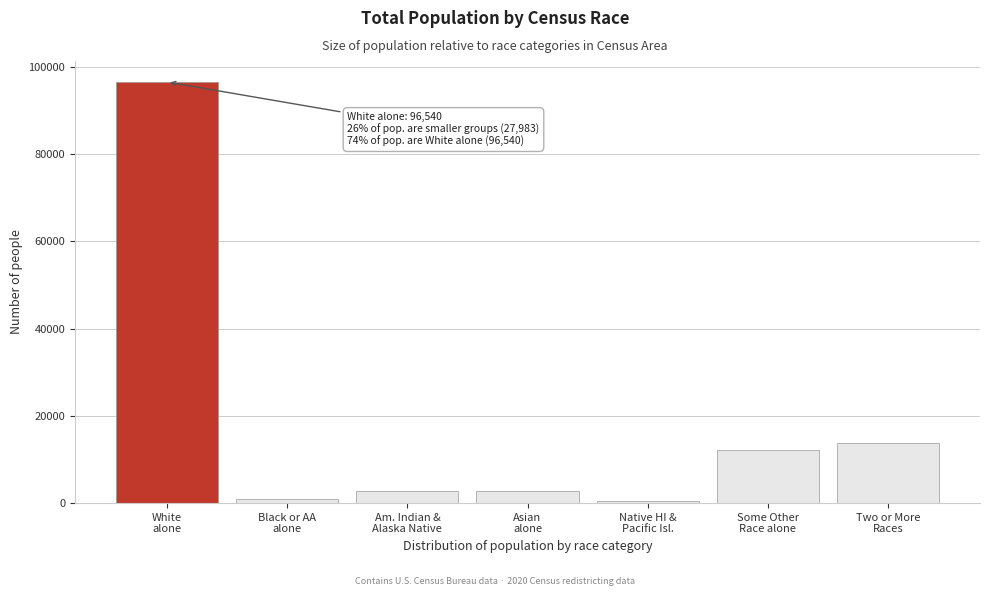

What is the difference between the second highest and minimum values?

13311